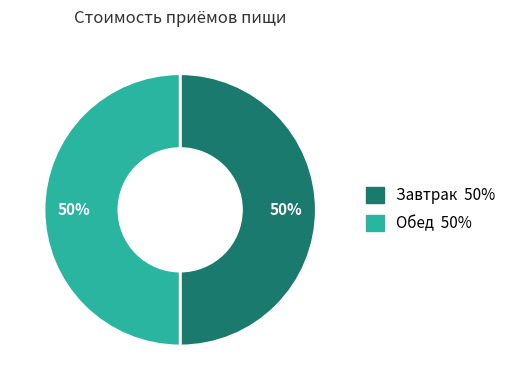

To the nearest percent, what is the average slice percentage?

50%